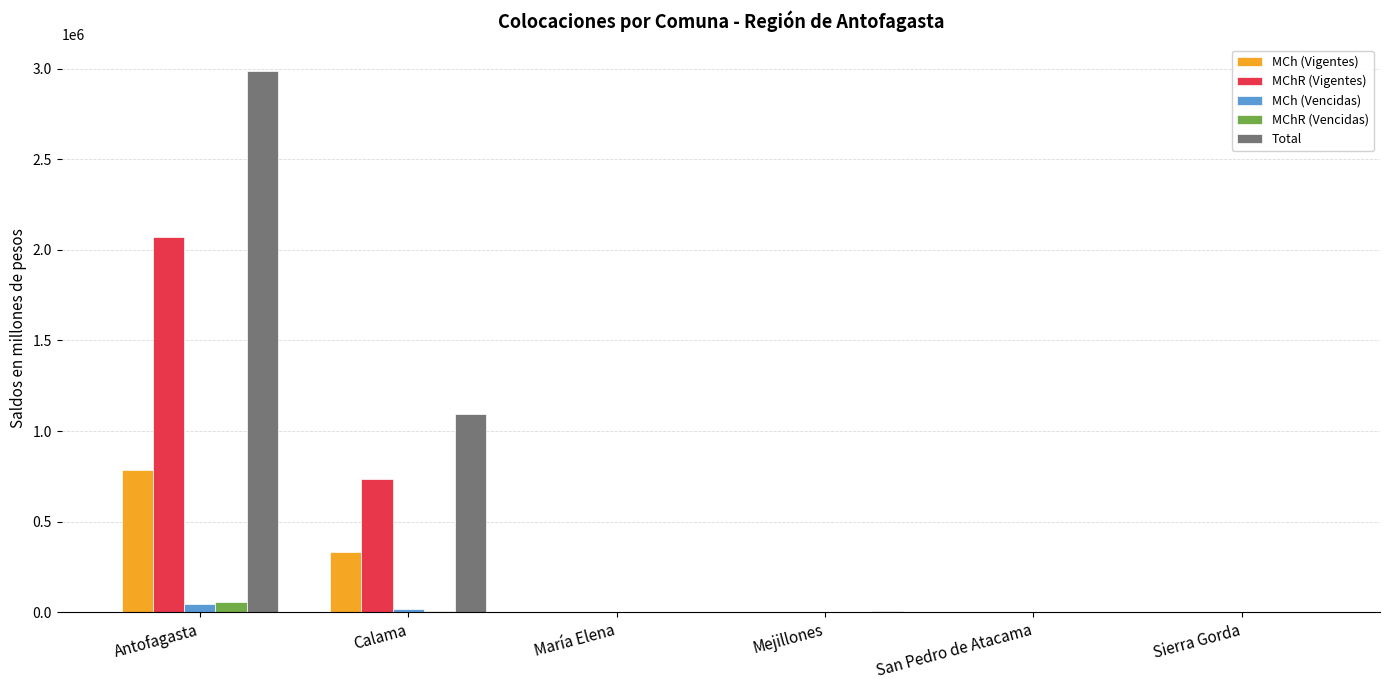

At which label is MChR (Vigentes) closest to 1034569?

Calama